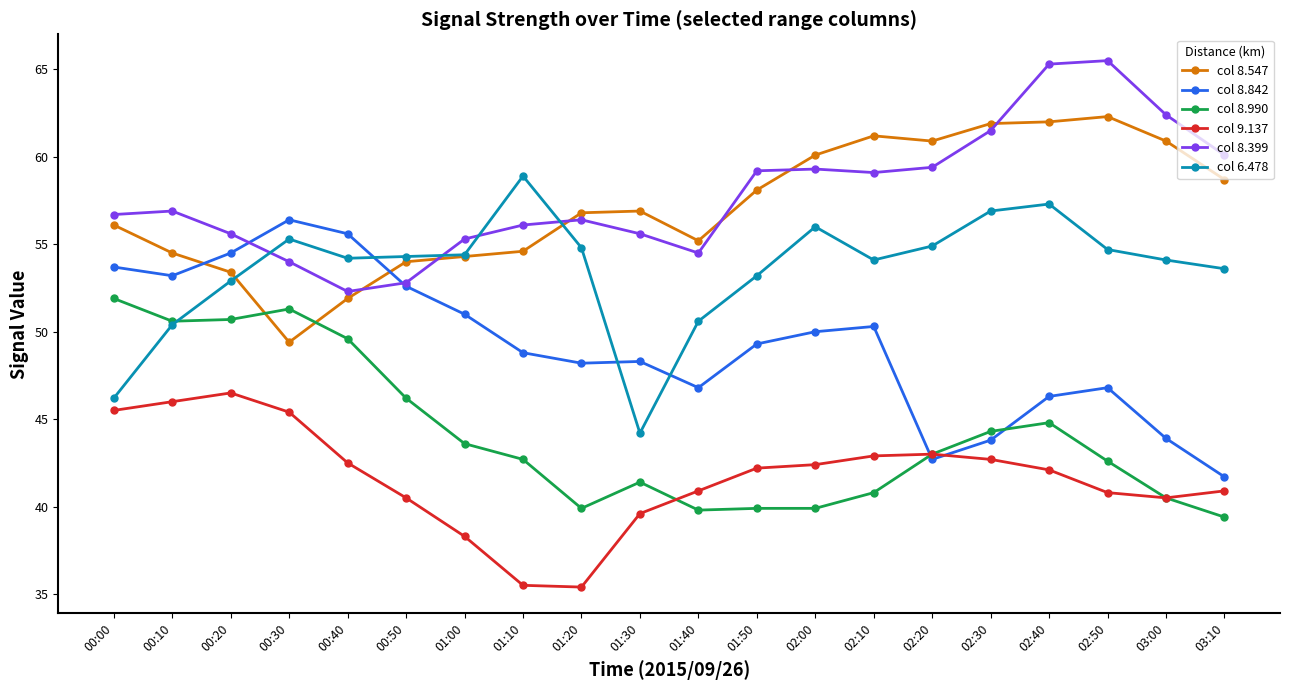

What is the label of the 15th point from the right?

00:50